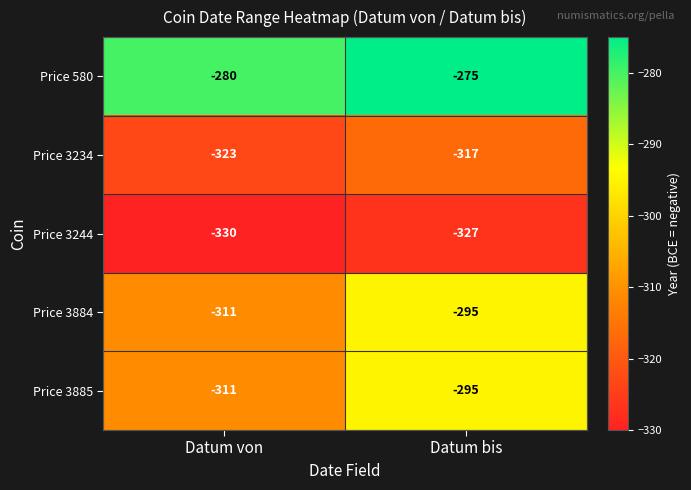

Count the number of categories in the chart.

2